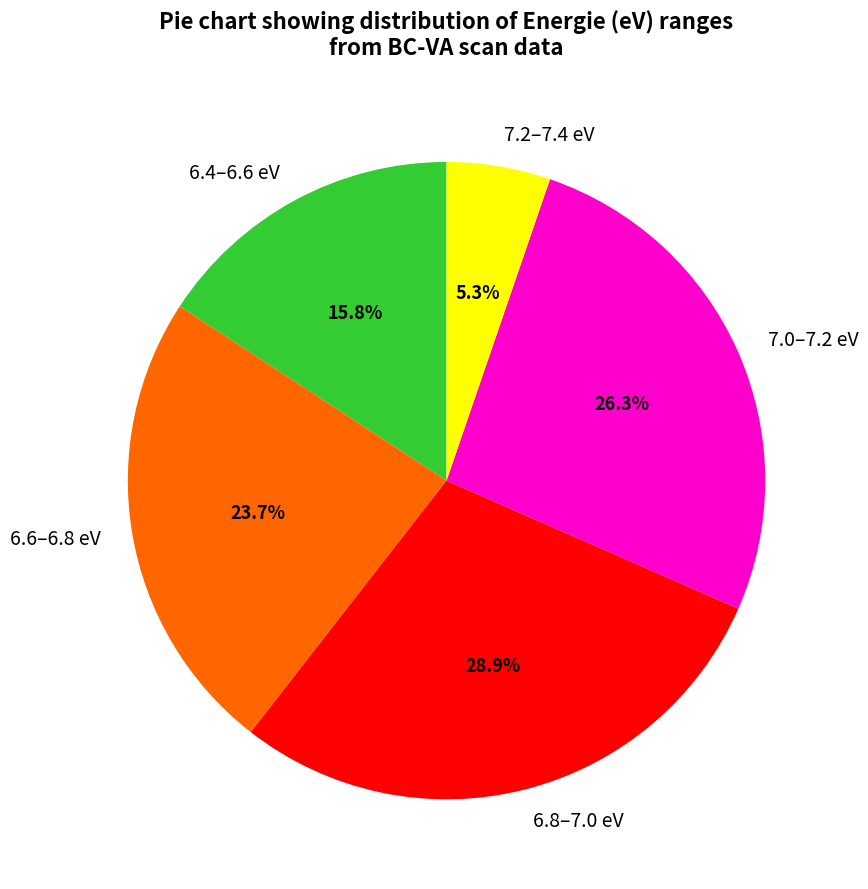

Which category has the biggest portion of the pie?

6.8–7.0 eV